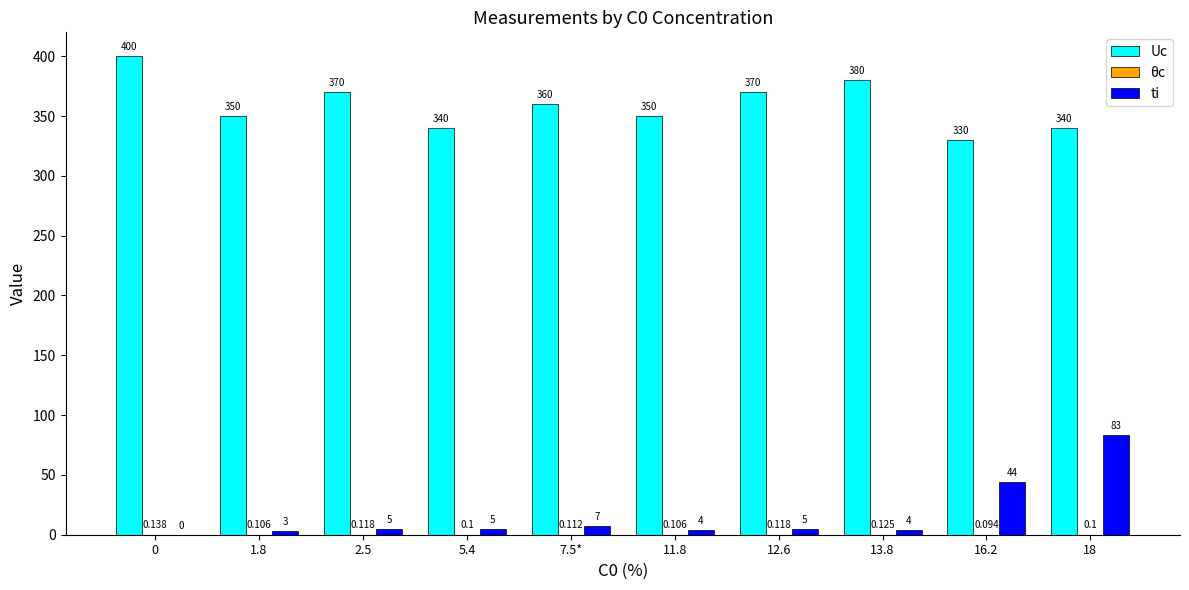

Which series has the largest total across all categories?

Uc